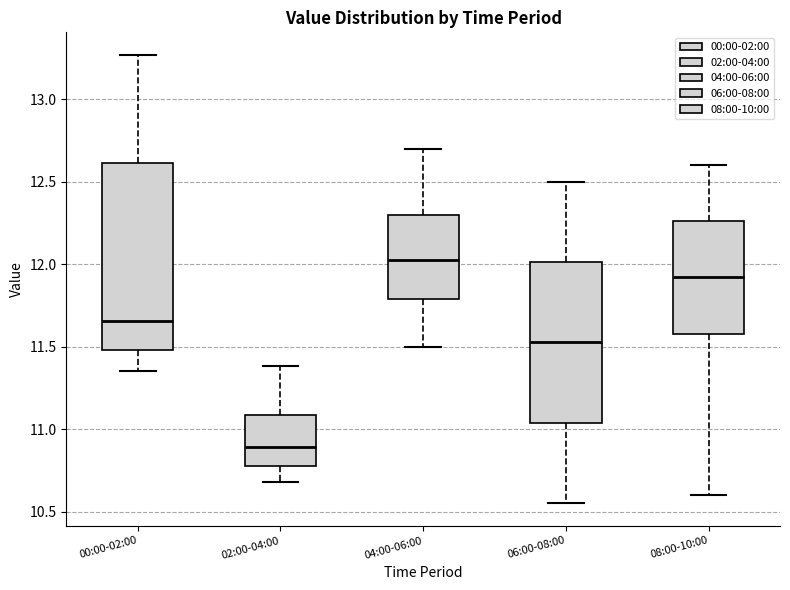

Reading left to right, read every box against the y-axis: the position of its median line, the range the box covers, and the ends of its whiskers. The values are not printed on the chart, so give them approximately, as read against the axis.

00:00-02:00: median 11.65, box 11.50 to 12.60, whiskers 11.35 to 13.25
02:00-04:00: median 10.90, box 10.80 to 11.10, whiskers 10.70 to 11.40
04:00-06:00: median 12.05, box 11.80 to 12.30, whiskers 11.50 to 12.70
06:00-08:00: median 11.55, box 11.05 to 12.00, whiskers 10.55 to 12.50
08:00-10:00: median 11.95, box 11.60 to 12.25, whiskers 10.60 to 12.60